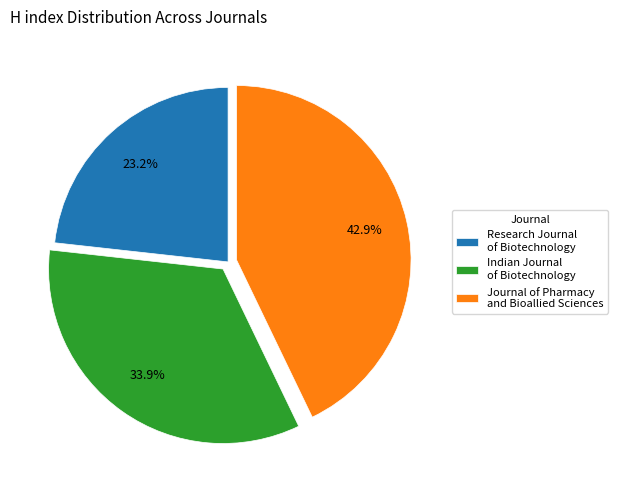

Approximately how many times larger is the value at Research Journal of Biotechnology compared to Journal of Pharmacy and Bioallied Sciences?

0.5